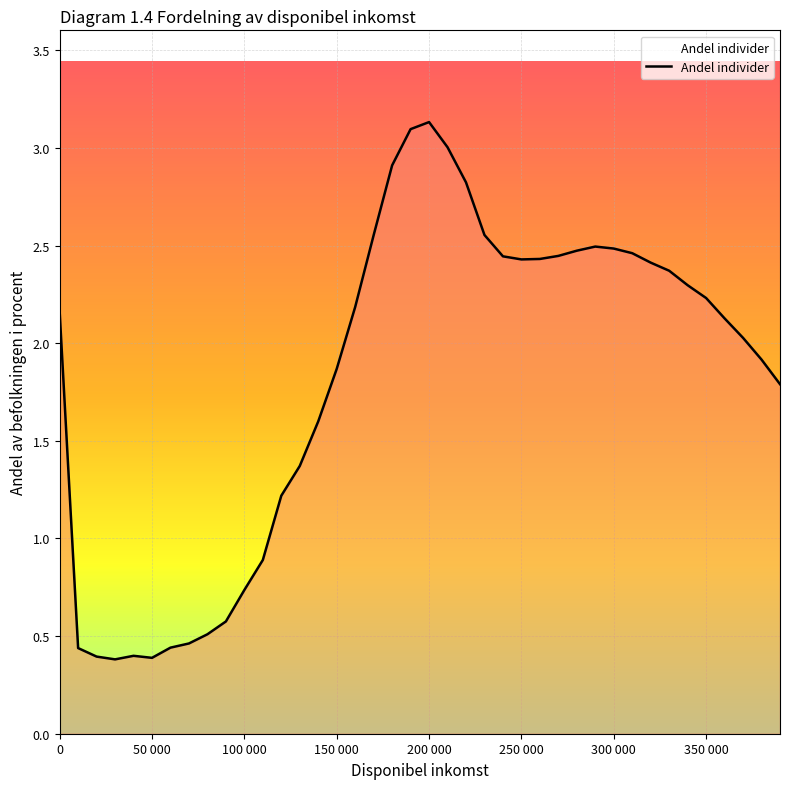

What is the difference between the maximum and minimum values?

2.8